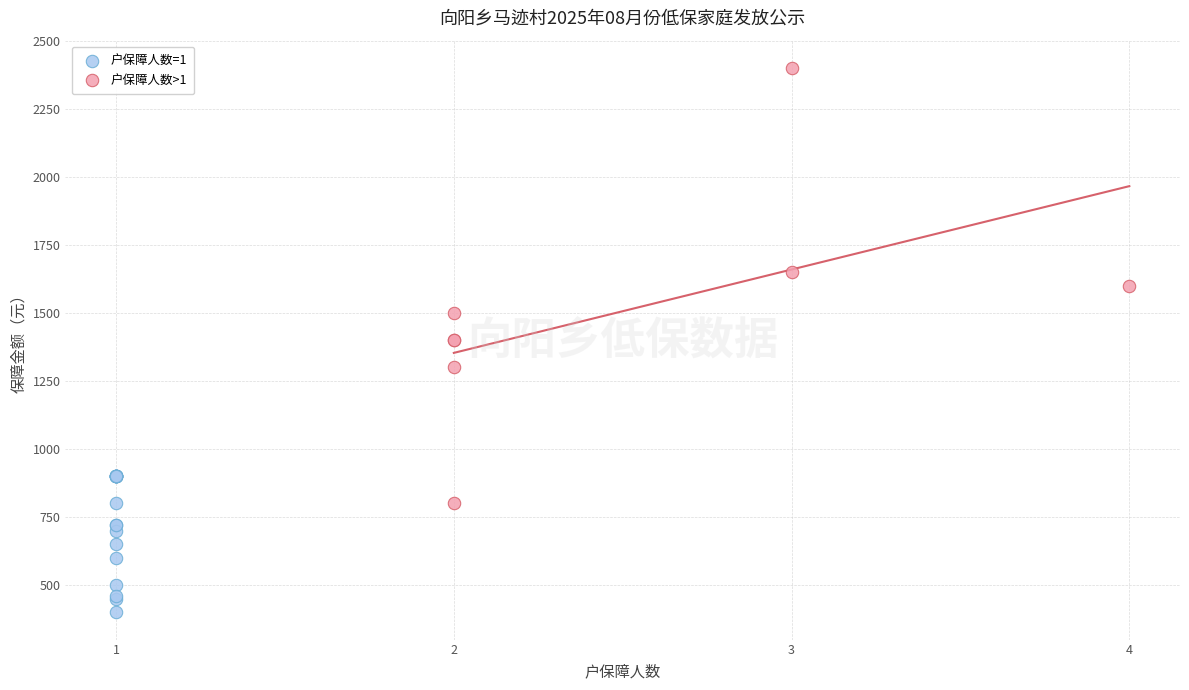

Which series reaches the maximum Y coordinate?

户保障人数>1